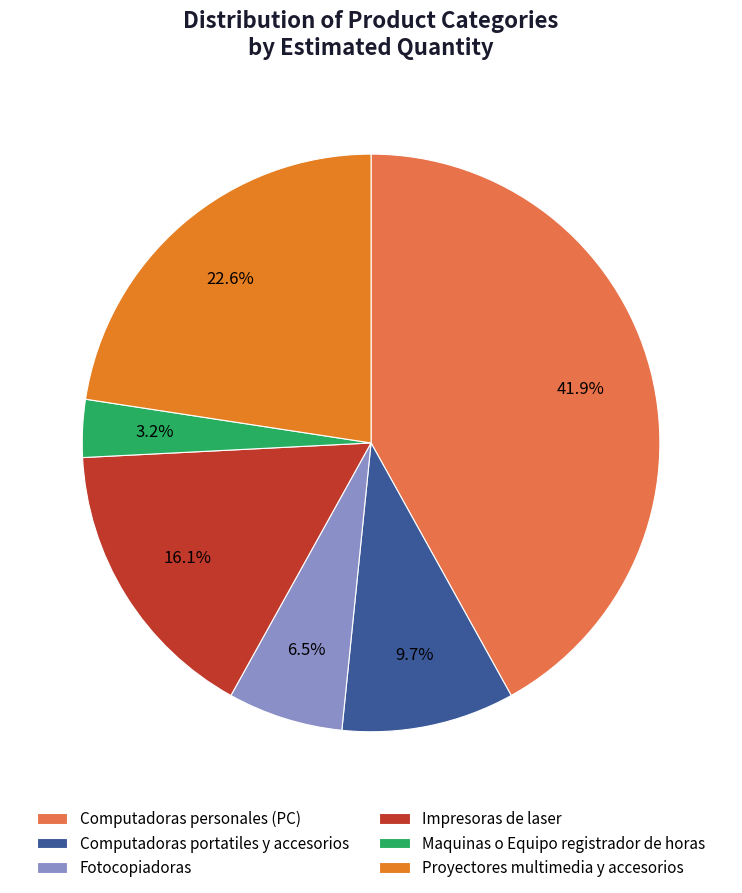

Which has a higher value, Impresoras de laser or Maquinas o Equipo registrador de horas?

Impresoras de laser